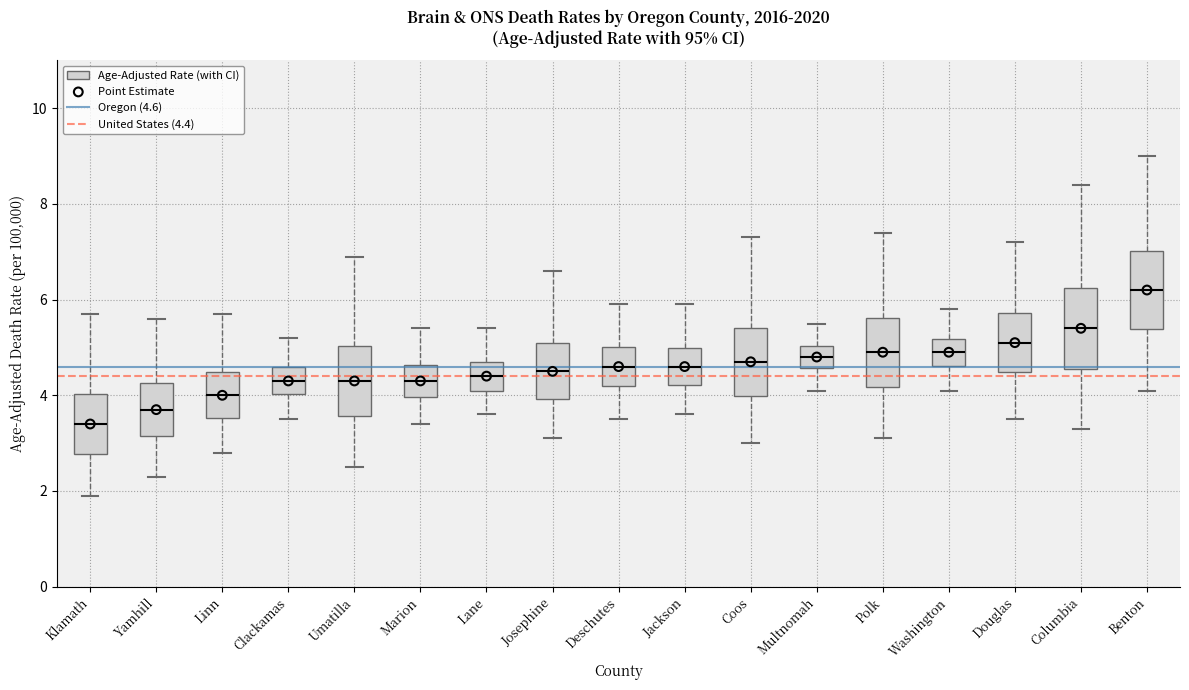

Which box has the lowest median line?

Klamath